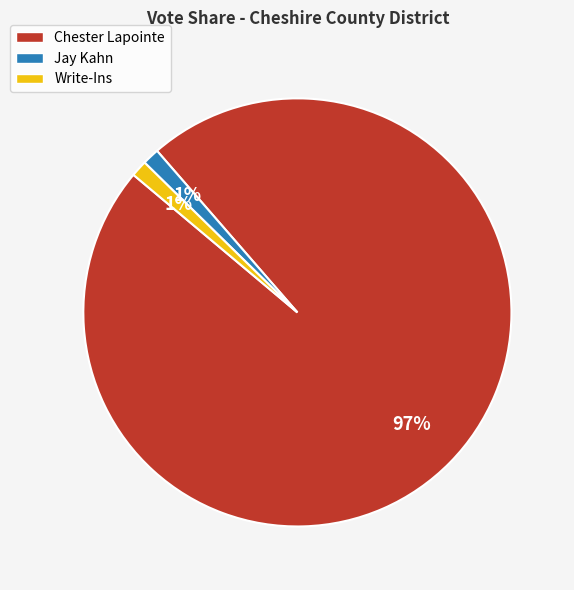

Between Write-Ins and Chester Lapointe, which is larger?

Chester Lapointe